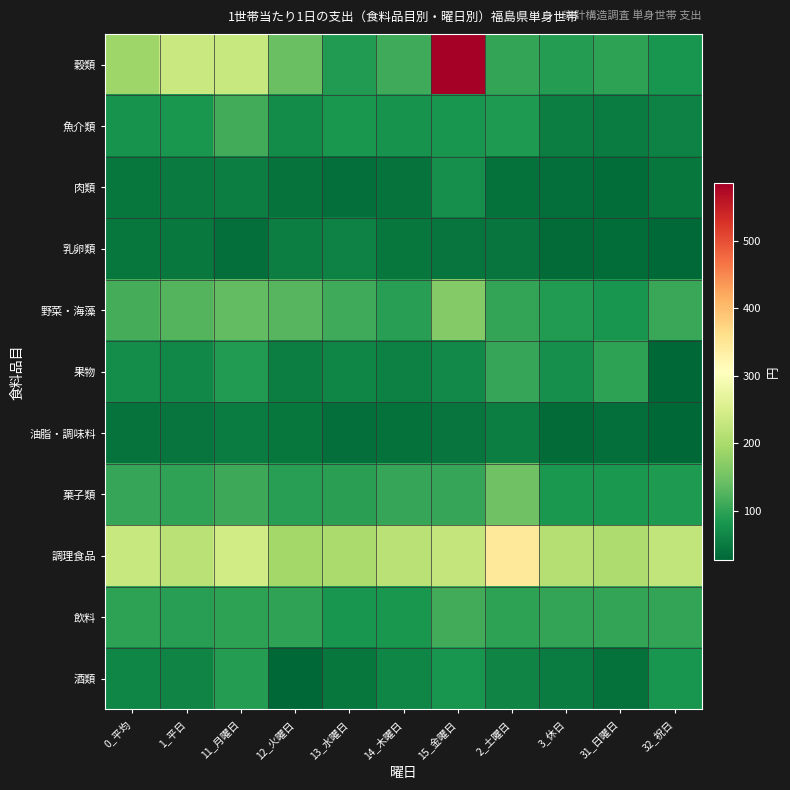

Which category has the highest value across all series?

15_金曜日